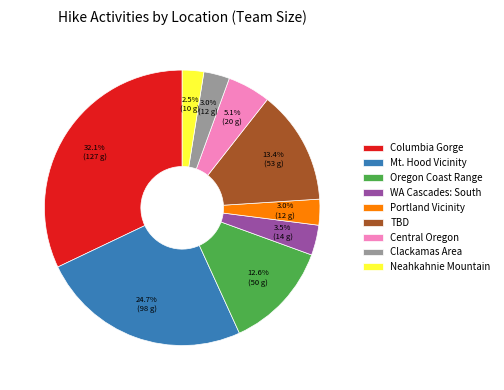

True or false: TBD accounts for 7% of the total.

False